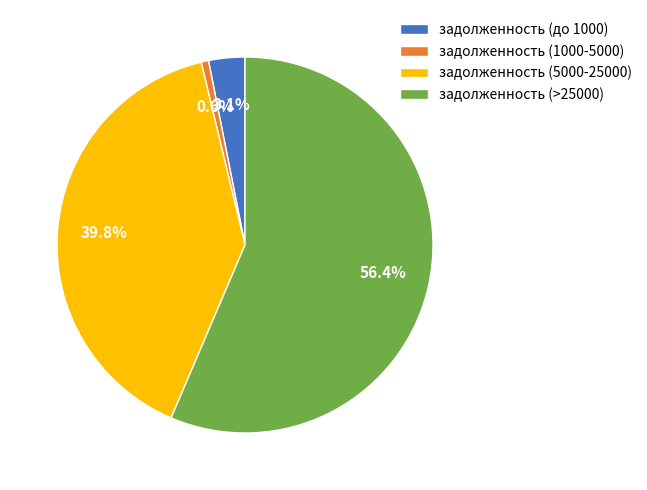

What percentage is NOT represented by задолженность (до 1000)?

96.9%